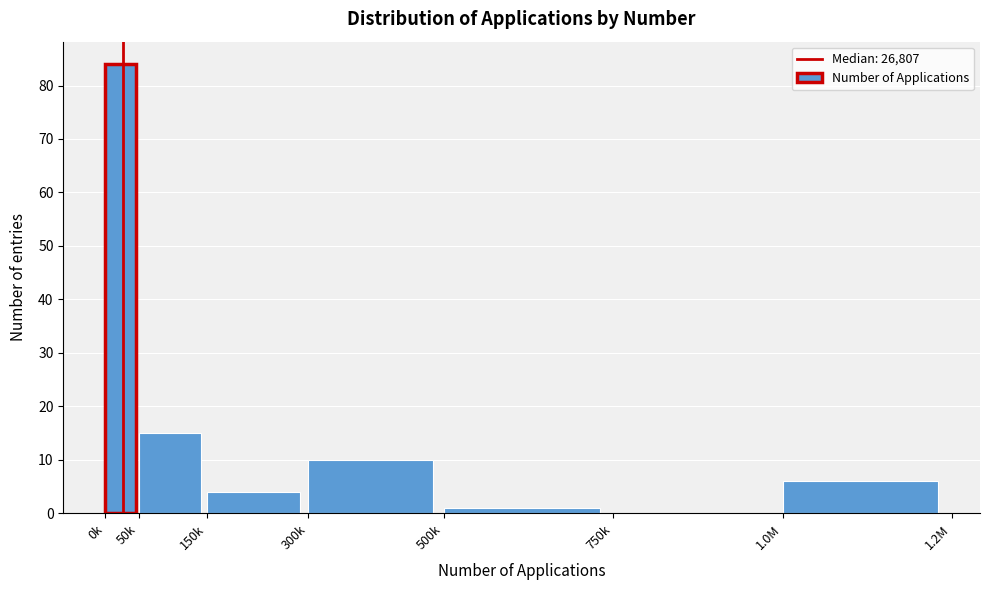

Reading left to right, what are all the values shown in this chart?

0k=84	50k=15	150k=4	300k=10	500k=1	750k=0	1.0M=6